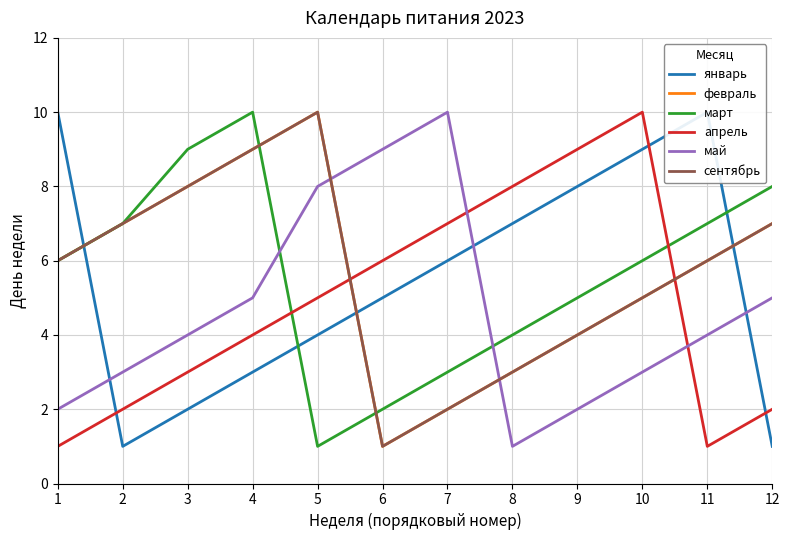

How many values in the май series exceed 4?

5